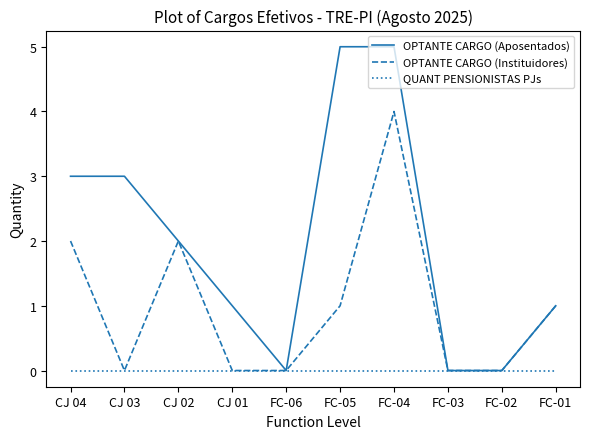

At which category is the sum across all series the highest?

FC-04